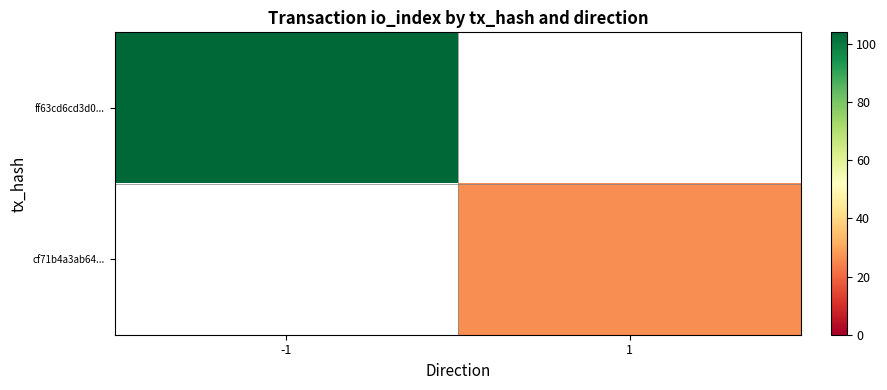

What is the smallest value displayed?

26.0